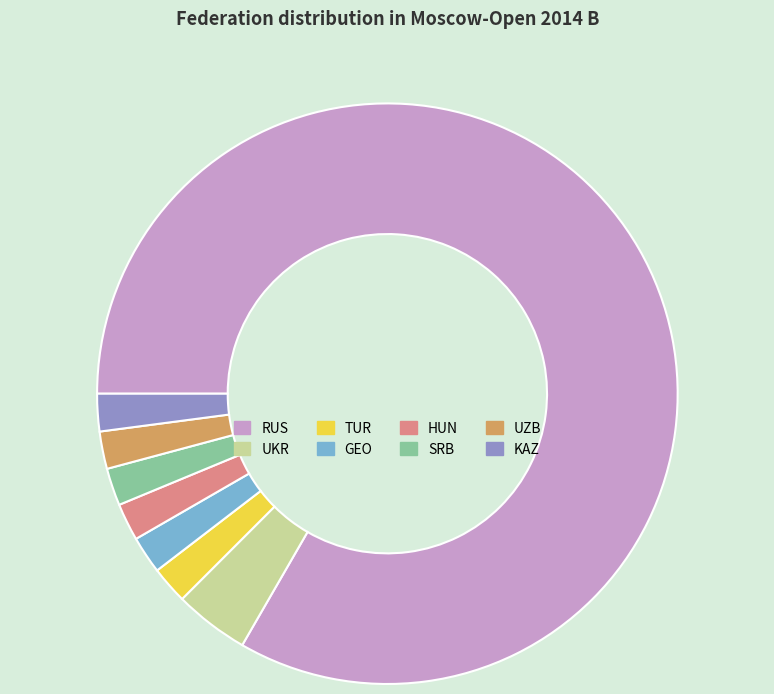

The RUS slice represents 83% of the pie. True or false?

True